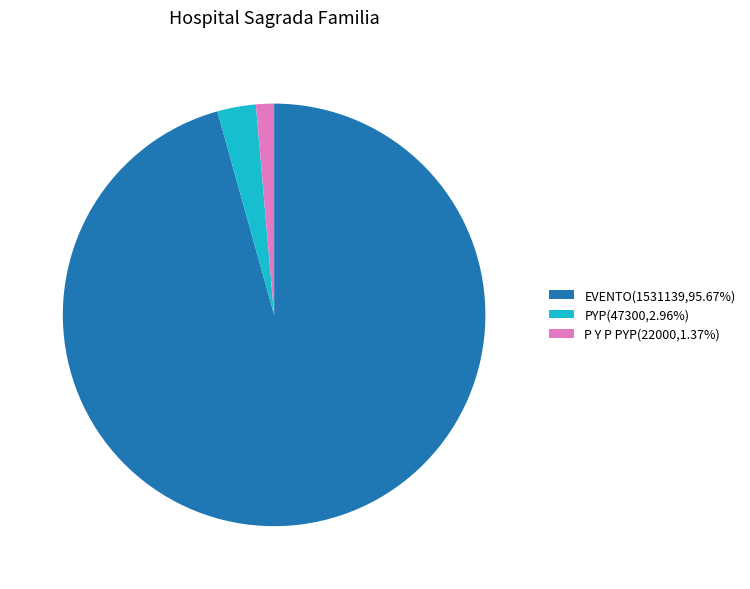

Combined, do P Y P PYP(22000,1.37%) and EVENTO(1531139,95.67%) account for over 50%?

Yes